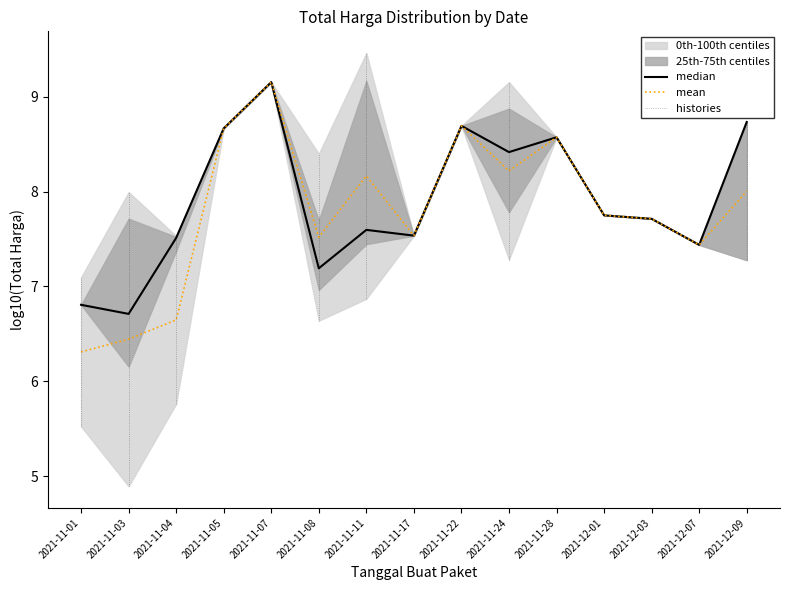

The value of mean at 2021-11-22 is 8.7. True or false?

True